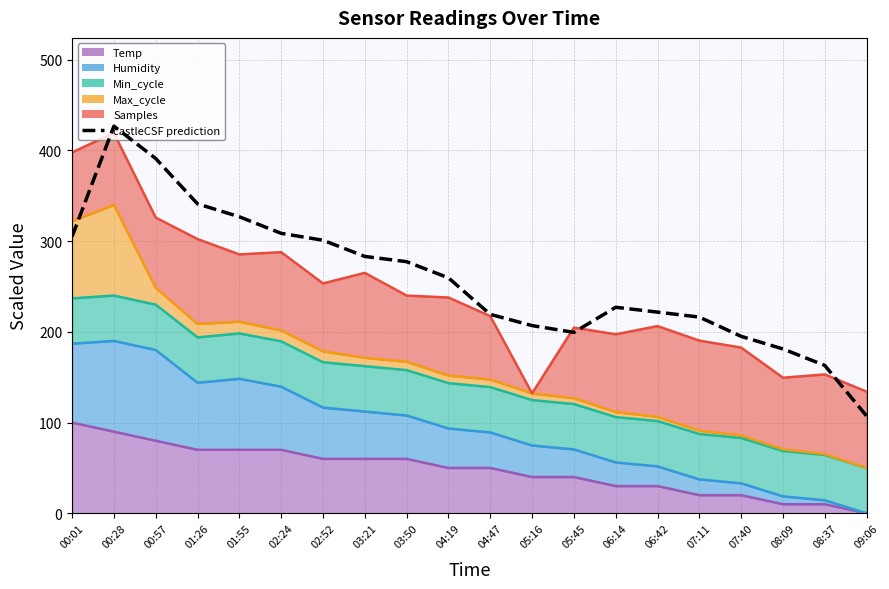

Which category has the highest value across all series?

00:28